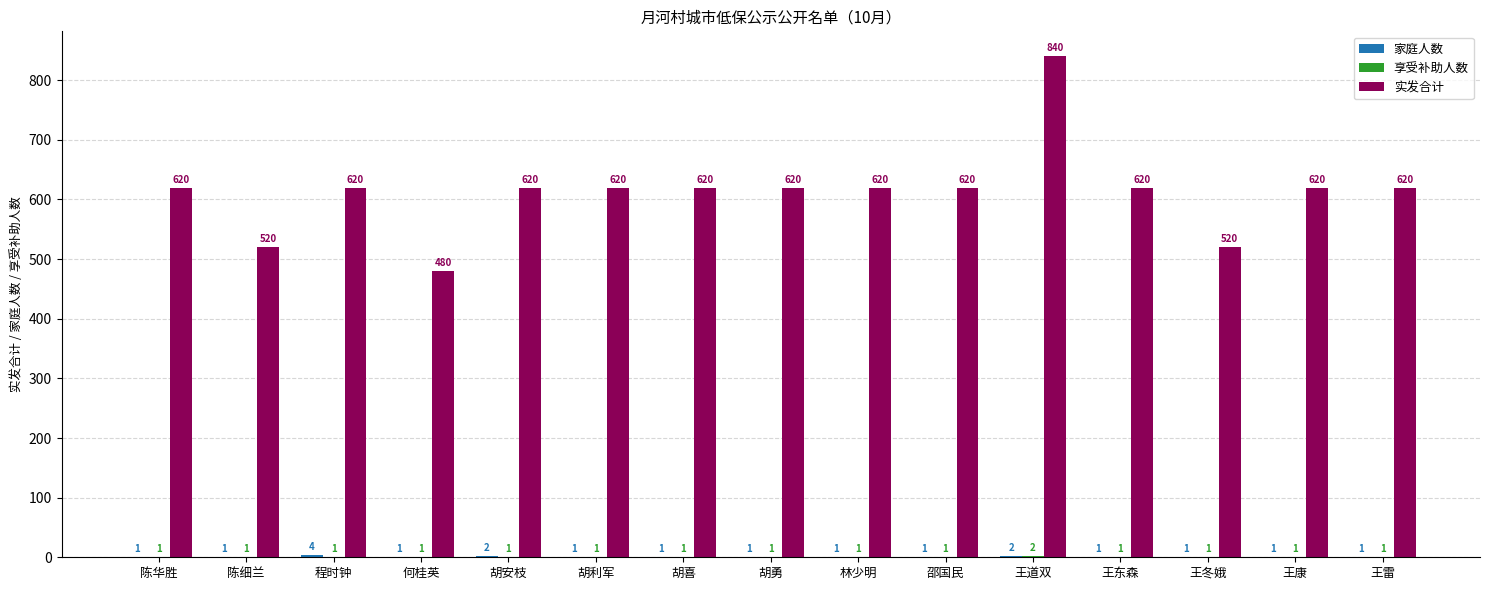

Is it true that 实发合计 equals 919 at 胡勇?

False